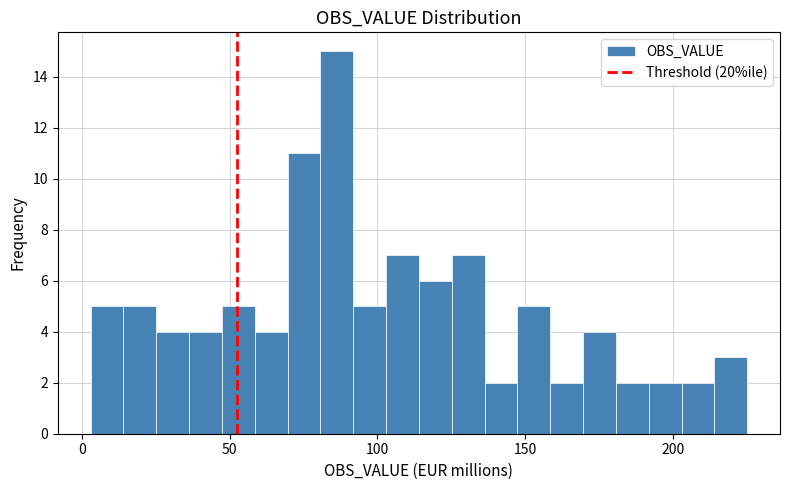

Around what value on the x-axis is the tallest bar? Give the approximate position of its centre, as read against the axis.

85